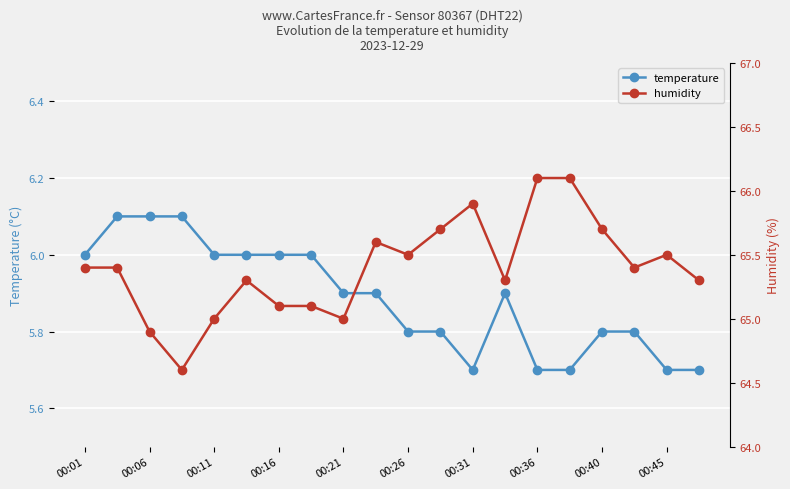

The temperature series shows 1.3 at 00:11. True or false?

False